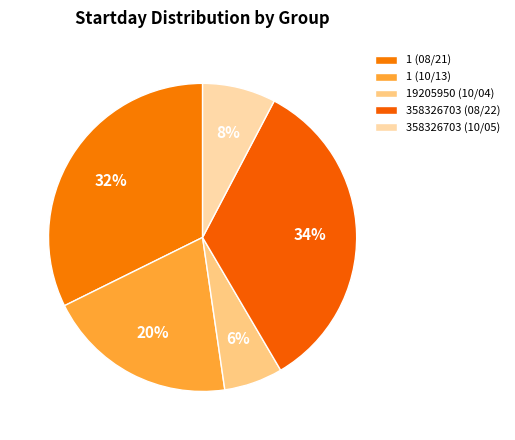

To the nearest percent, what is the combined percentage of 1 (08/21) and 358326703 (10/05)?

40%